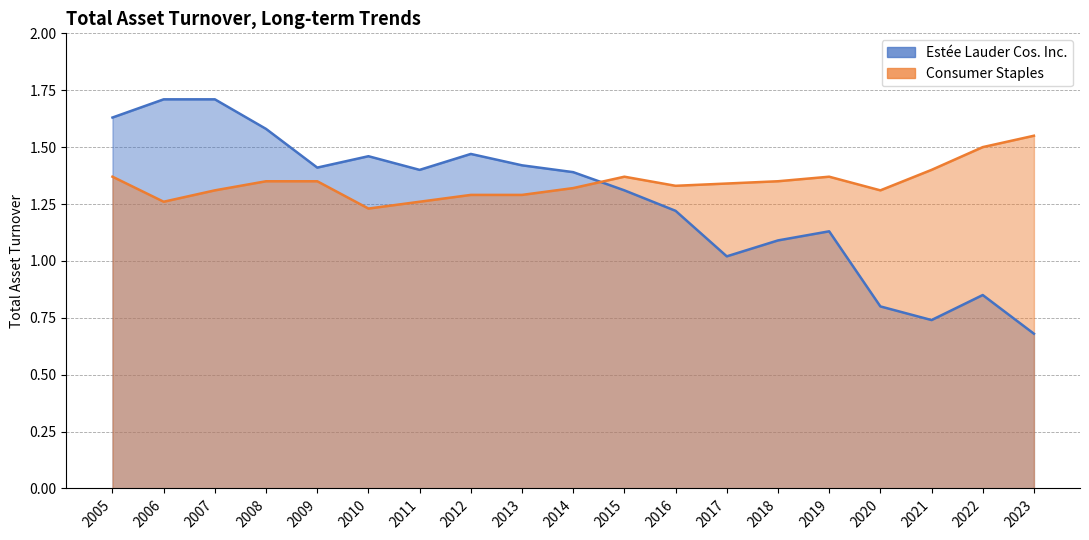

What is the difference between the second highest and second lowest values in the Estée Lauder Cos. Inc. series?

1.0